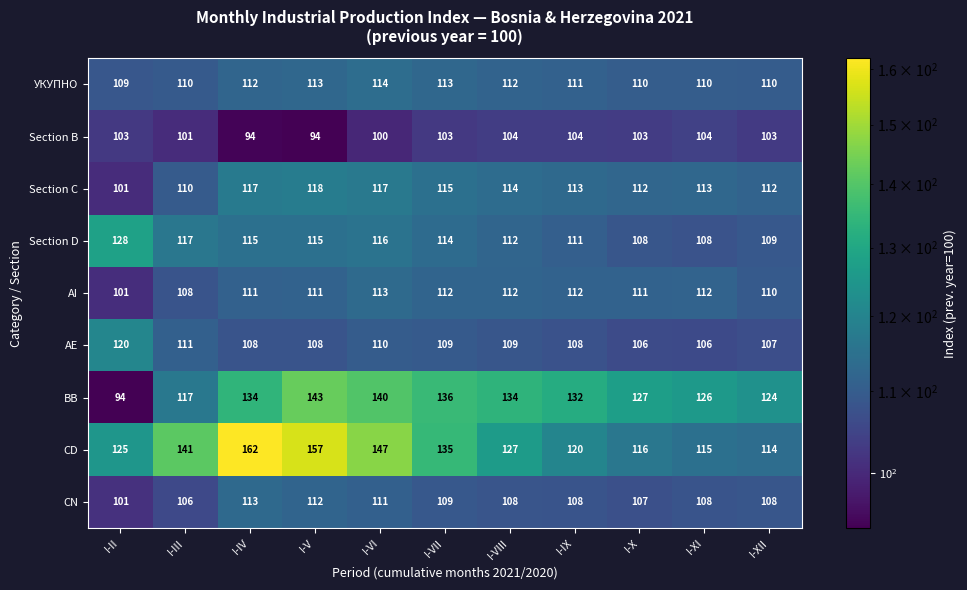

Is it true that Section C equals 113 at I-IX?

True